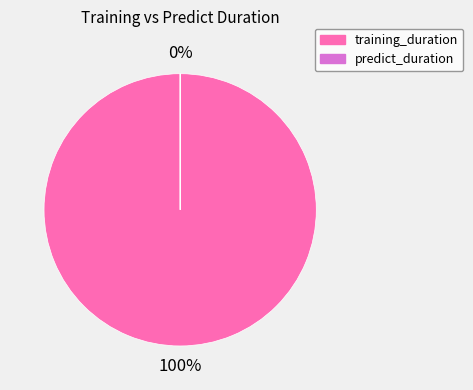

Which category has the biggest portion of the pie?

training_duration